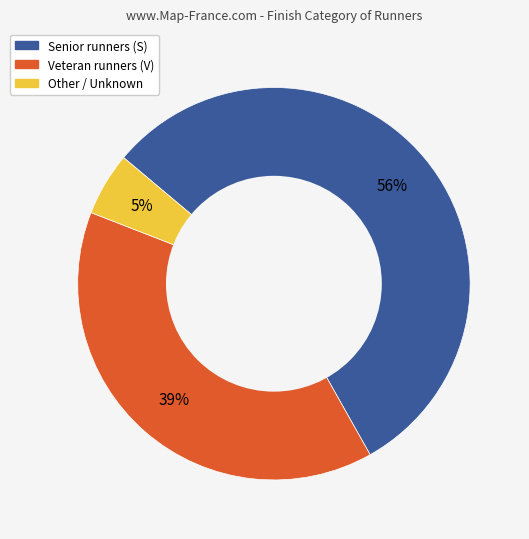

To the nearest percent, what is the difference between the largest and smallest slice percentages?

51%